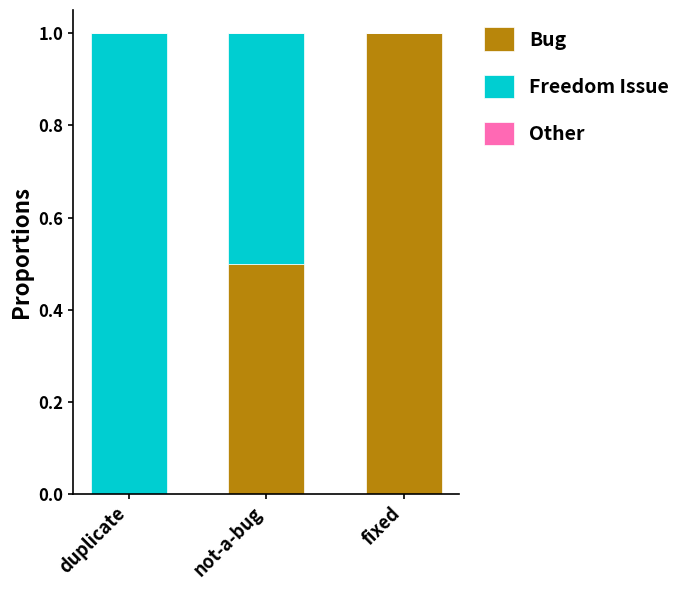

What value does the Bug series have at not-a-bug?

0.5